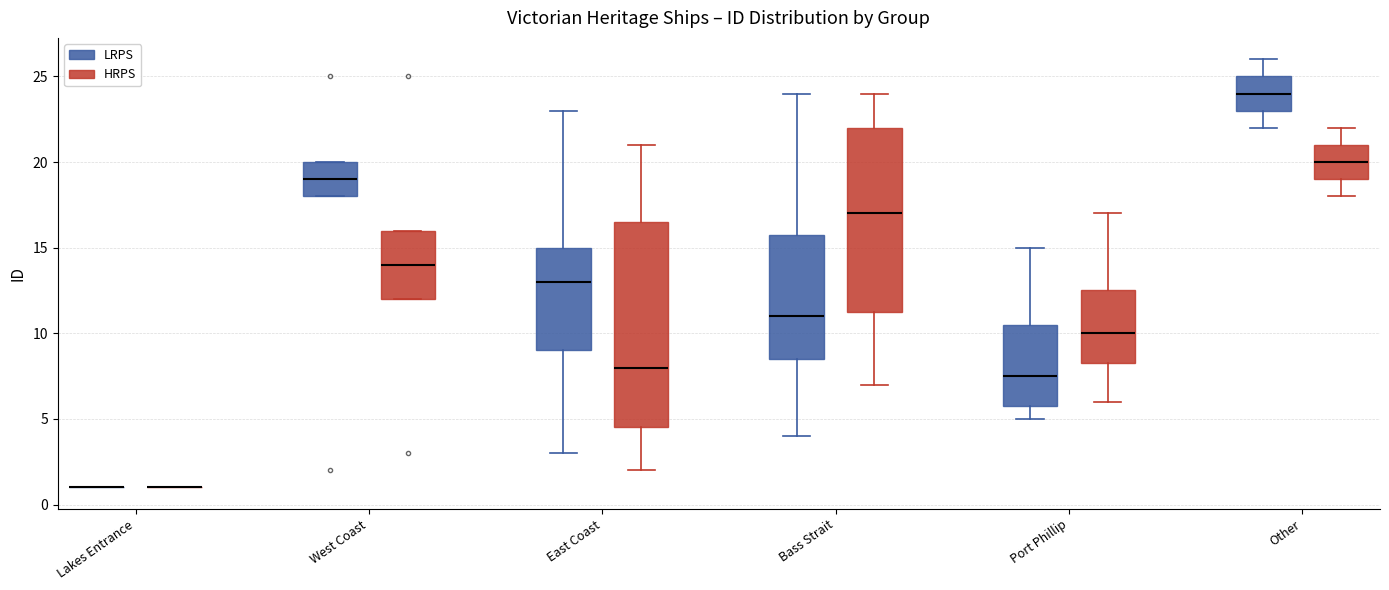

Reading left to right, transcribe this box plot: for each box, give where its median line is, the range the box spans, and where its two whiskers end, as read against the y-axis. The values are not printed on the chart, so give them approximately, as read against the axis.

Lakes Entrance (LRPS): box collapsed to a line at 1.0, whiskers 1.0 to 1.0
Lakes Entrance (HRPS): box collapsed to a line at 1.0, whiskers 1.0 to 1.0
West Coast (LRPS): median 19.0, box 18.0 to 20.0, whiskers 18.0 to 20.0
West Coast (HRPS): median 14.0, box 12.0 to 16.0, whiskers 12.0 to 16.0
East Coast (LRPS): median 13.0, box 9.0 to 15.0, whiskers 3.0 to 23.0
East Coast (HRPS): median 8.0, box 4.5 to 16.5, whiskers 2.0 to 21.0
Bass Strait (LRPS): median 11.0, box 8.5 to 16.0, whiskers 4.0 to 24.0
Bass Strait (HRPS): median 17.0, box 11.5 to 22.0, whiskers 7.0 to 24.0
Port Phillip (LRPS): median 7.5, box 6.0 to 10.5, whiskers 5.0 to 15.0
Port Phillip (HRPS): median 10.0, box 8.5 to 12.5, whiskers 6.0 to 17.0
Other (LRPS): median 24.0, box 23.0 to 25.0, whiskers 22.0 to 26.0
Other (HRPS): median 20.0, box 19.0 to 21.0, whiskers 18.0 to 22.0